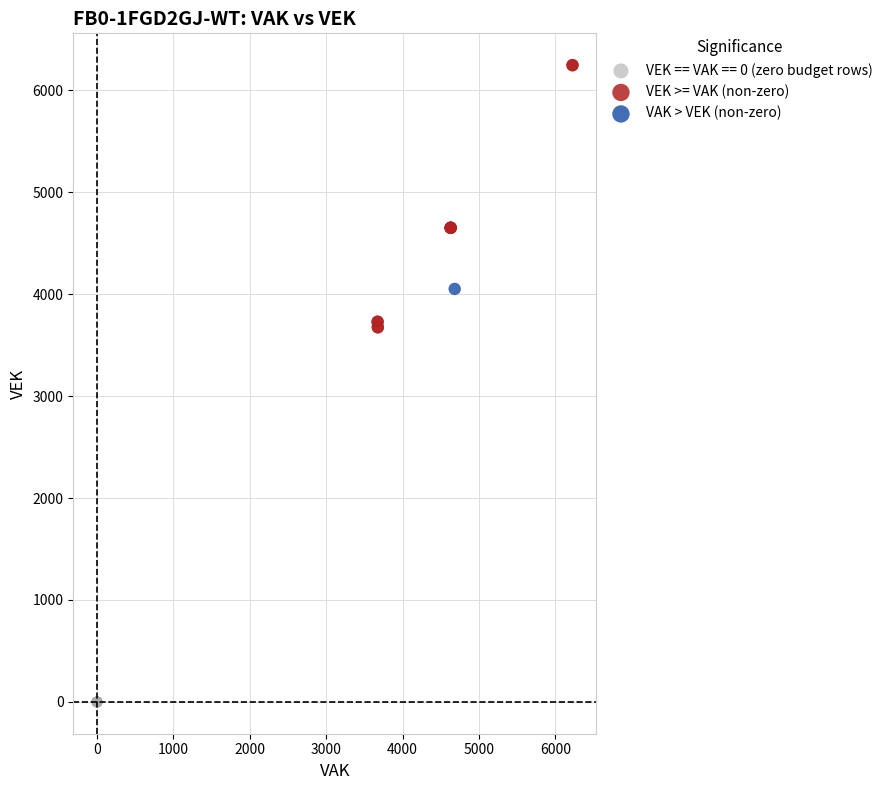

What are all the series names shown in the legend?

VEK == VAK == 0 (zero budget rows), VEK >= VAK (non-zero), VAK > VEK (non-zero)